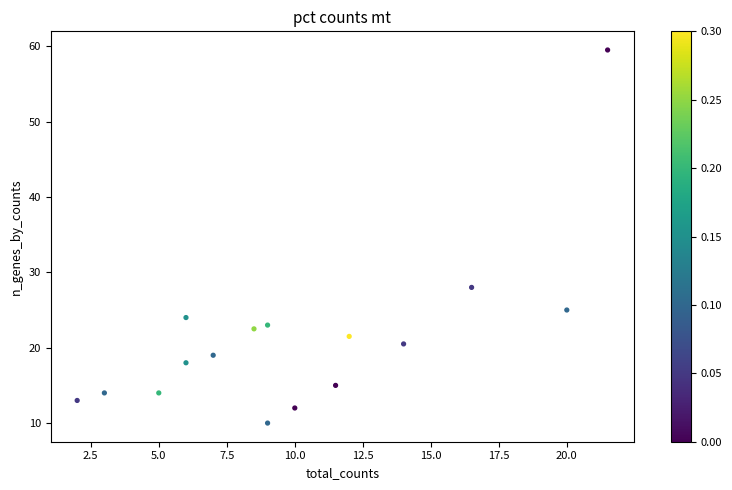

What Y value in the scatter plot is closest to 34?

28.0